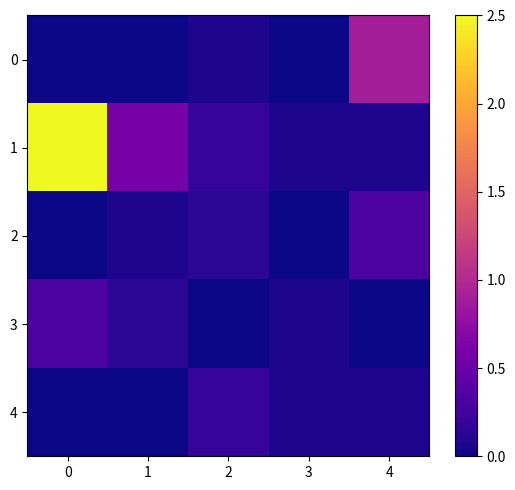

Which series changed the most between 1 and 4?

row_0